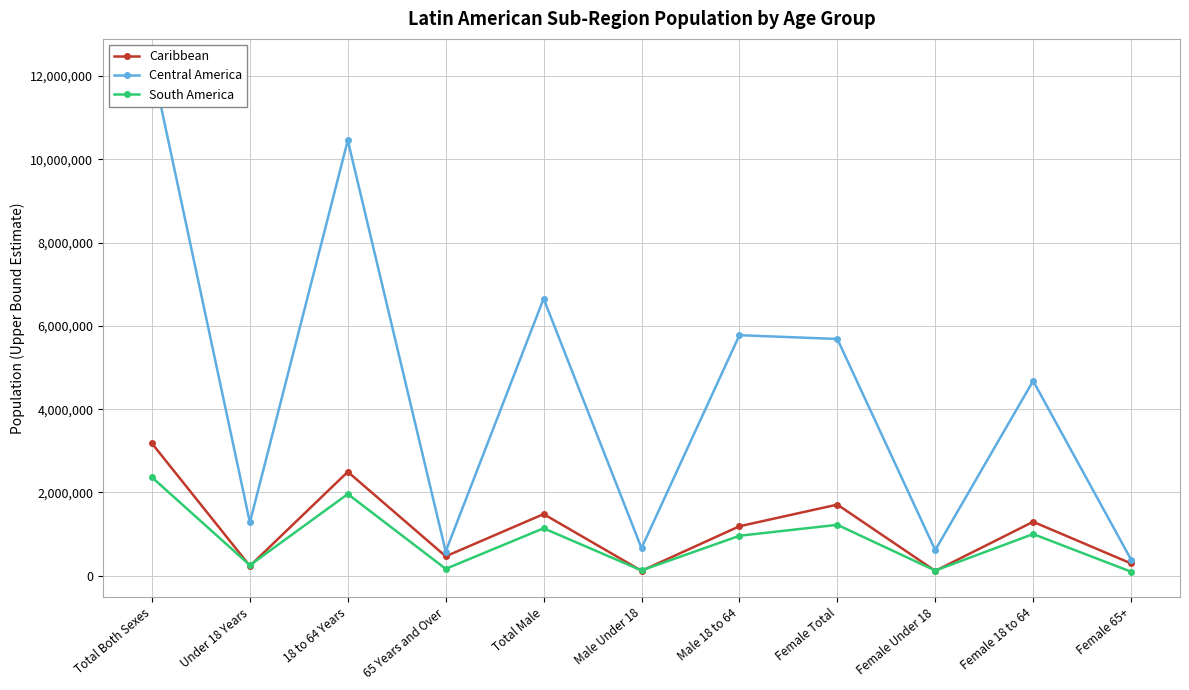

What position from the right is Female Under 18?

3